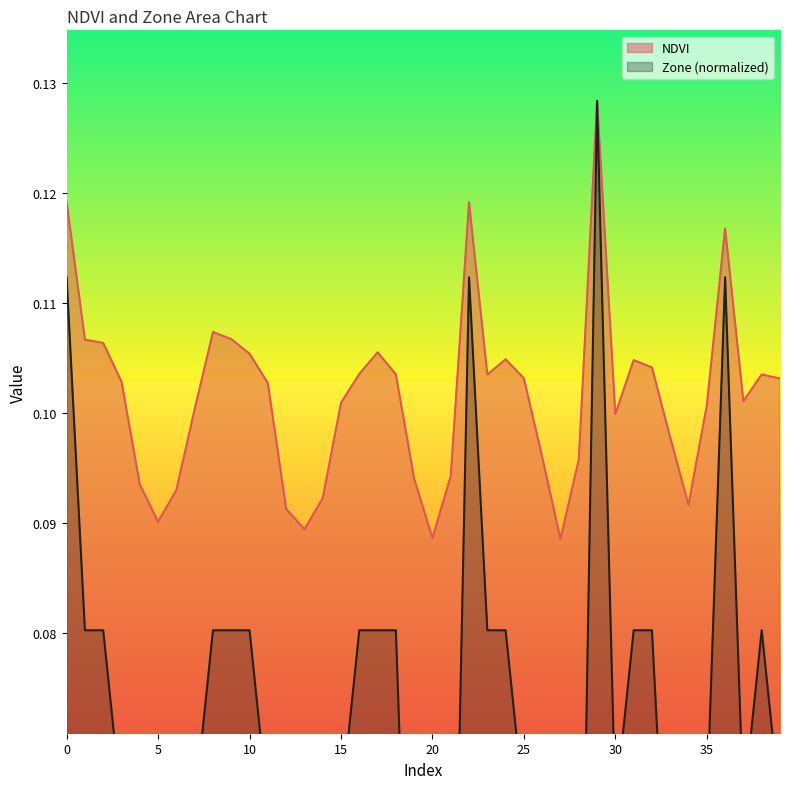

At 26, list the series in order from largest to smallest.

NDVI, Zone